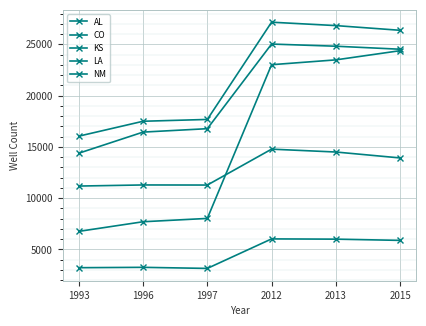

What is the average value of the CO series?

15559